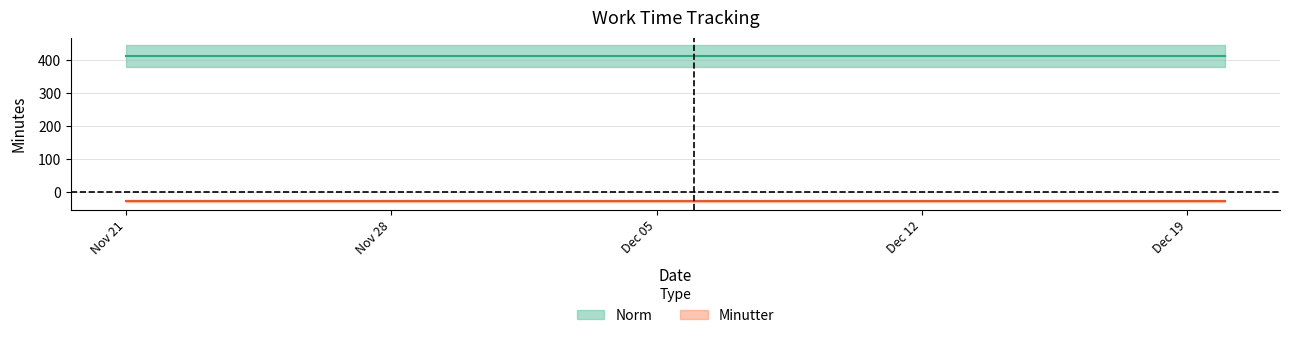

What is the difference between the highest and lowest values at 2016-12-05?

474